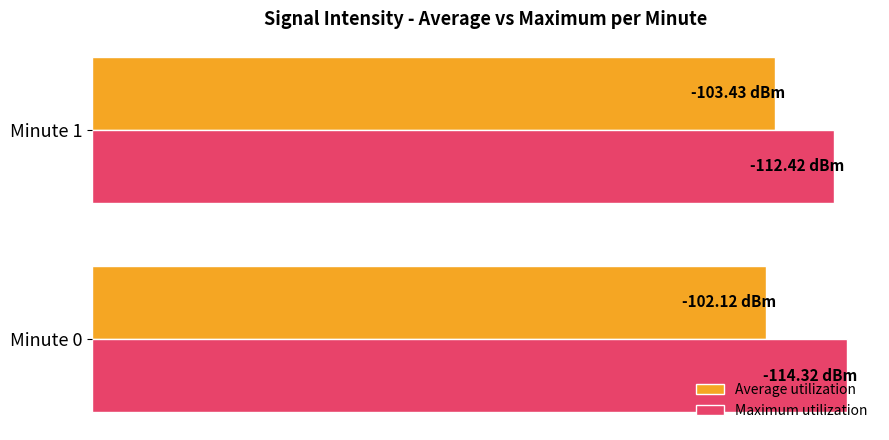

How many Maximum utilization values are between -114 and -112?

1